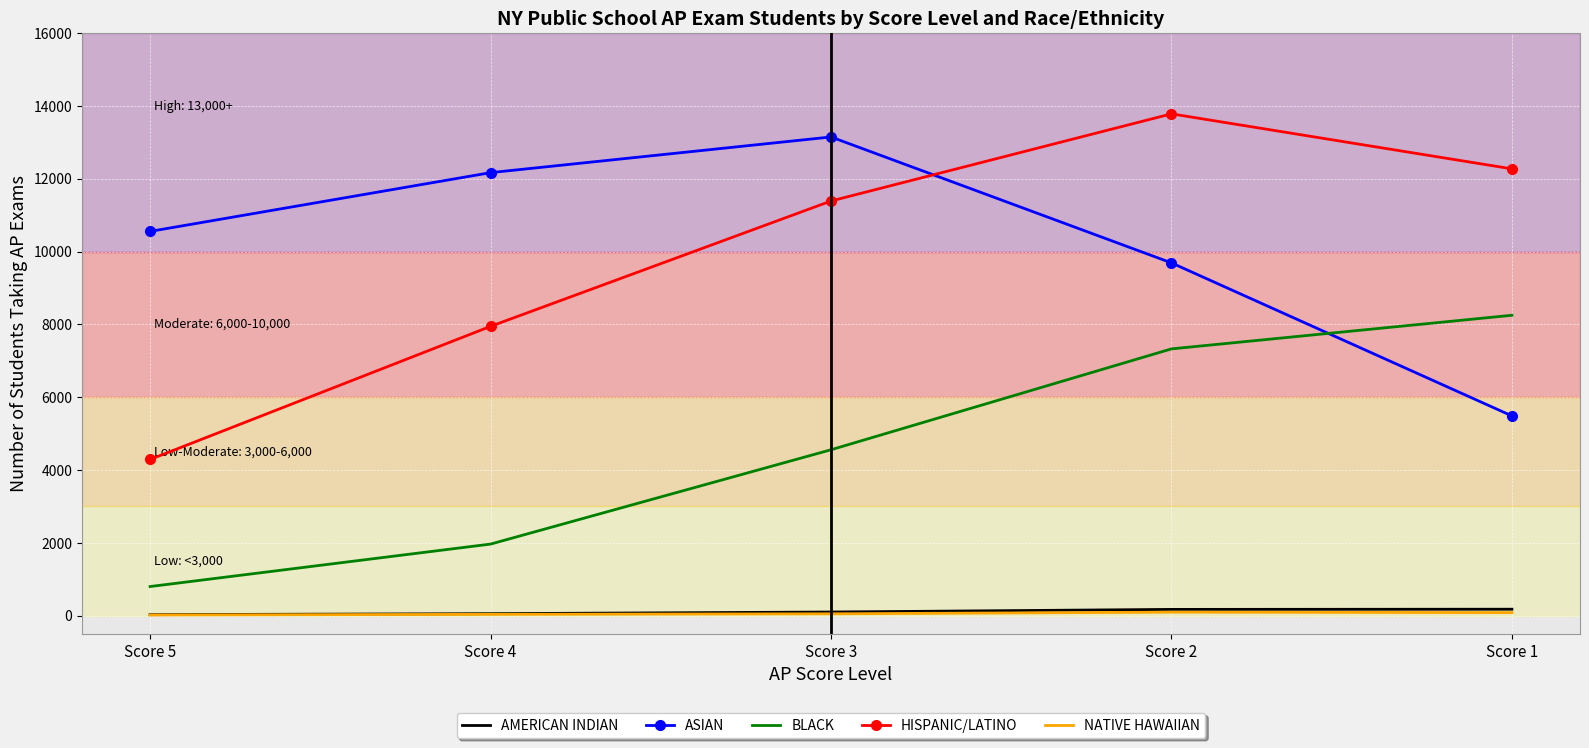

Which label corresponds to the largest value in the chart?

Score 2